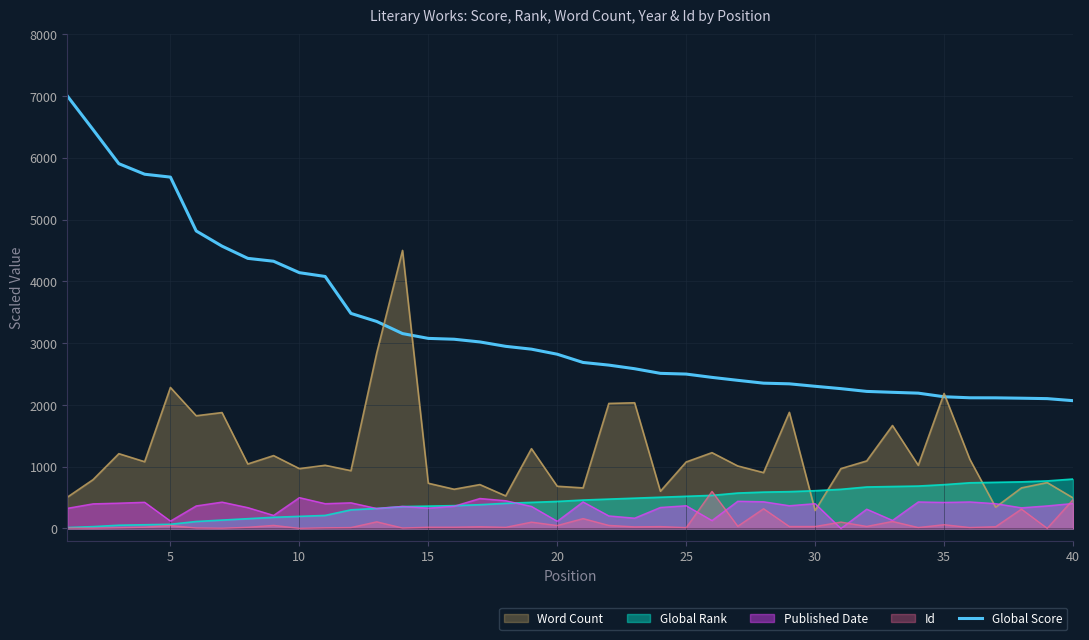

Which series has the widest spread of values?

Global Score